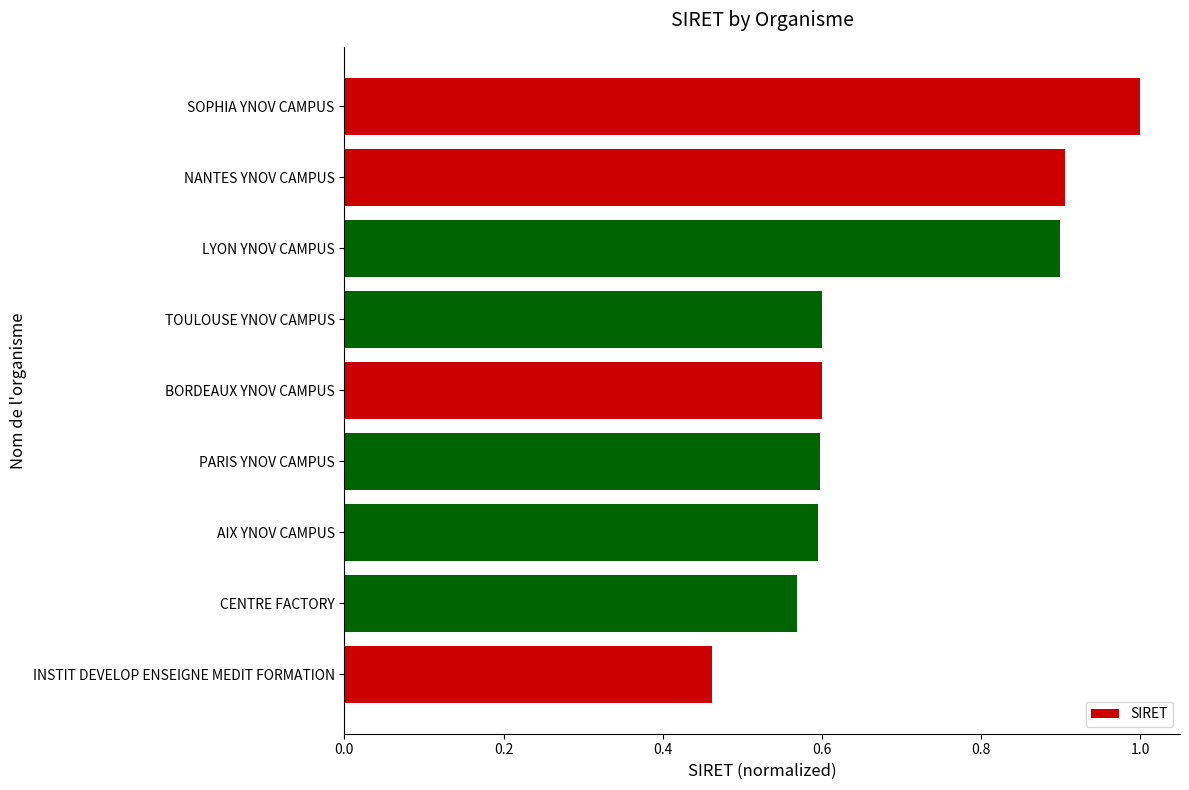

Where is the data nearest to the value 0?

INSTIT DEVELOP ENSEIGNE MEDIT FORMATION